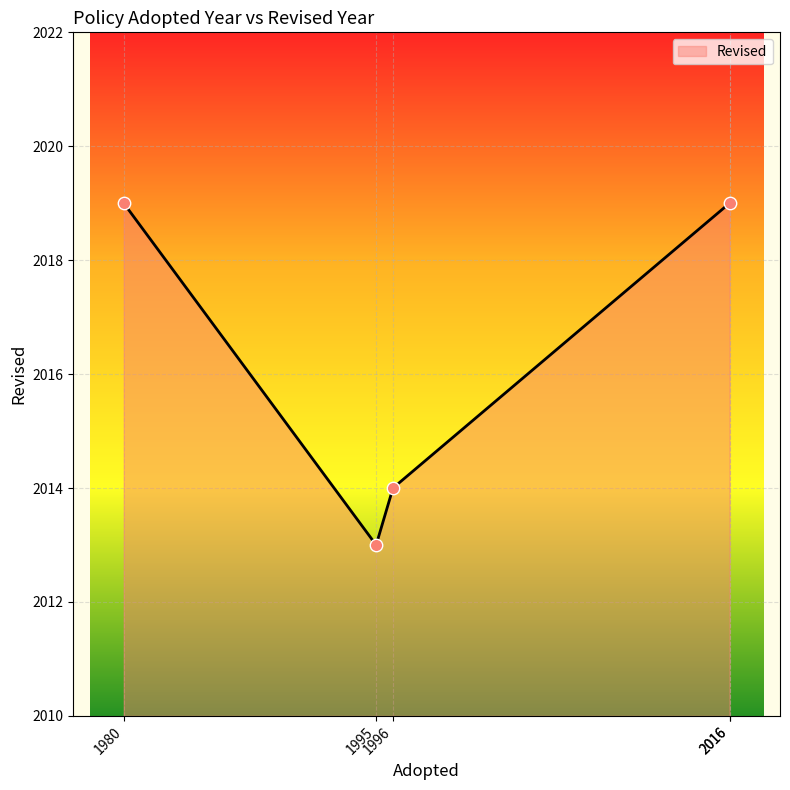

True or false: there are more than 0 points higher than both neighbors.

False